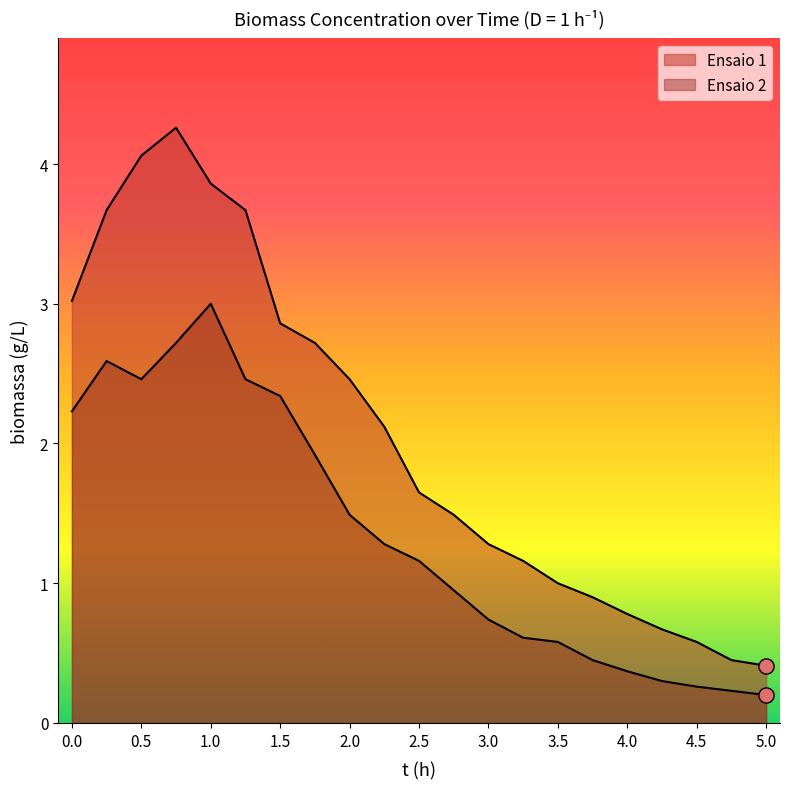

Which series has the largest total across all categories?

Ensaio 1